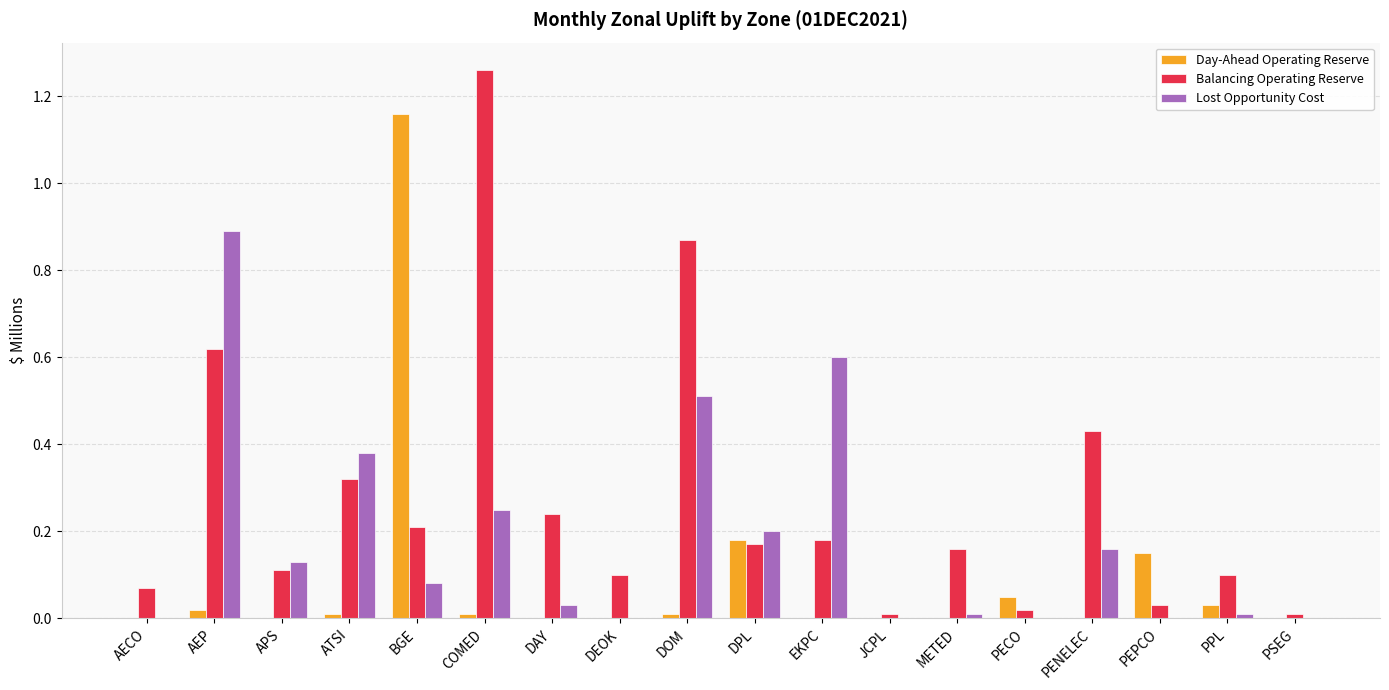

What is the sum of all Day-Ahead Operating Reserve values?

1.6